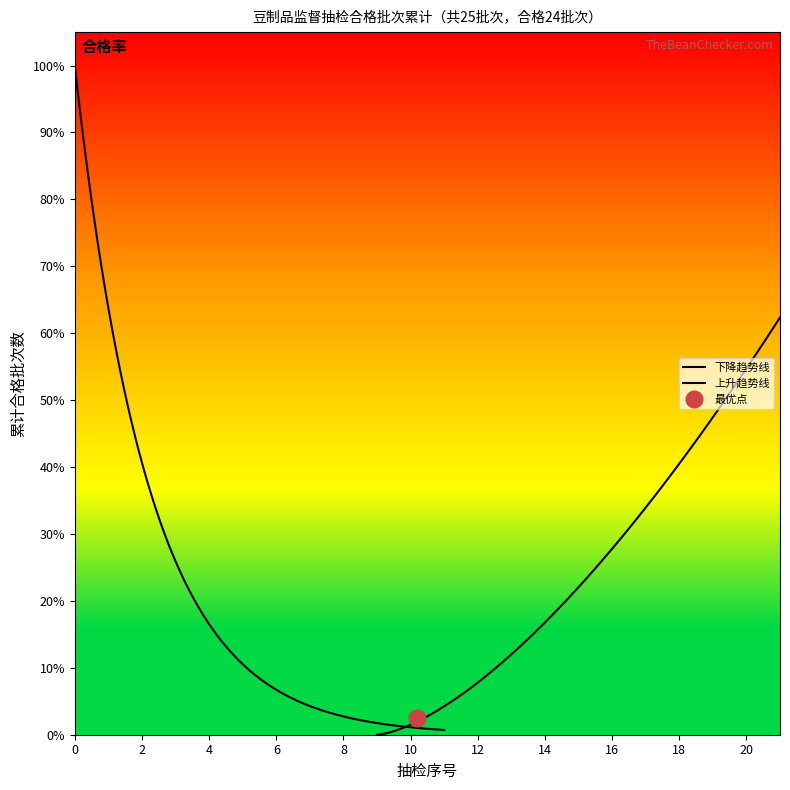

How many lines are shown in the chart?

2